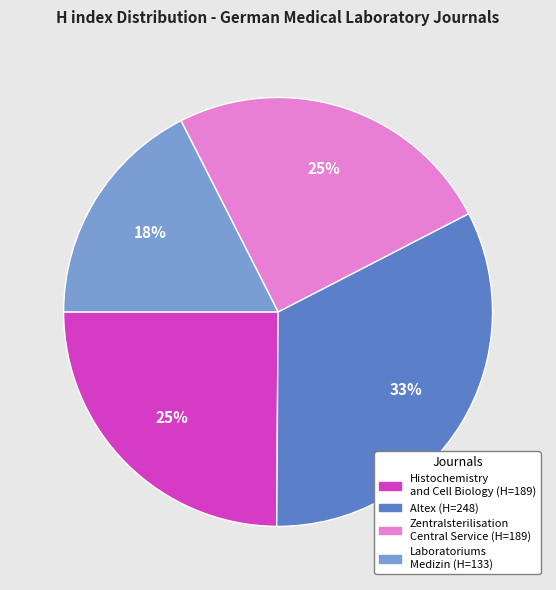

Is there a majority slice in this chart?

No